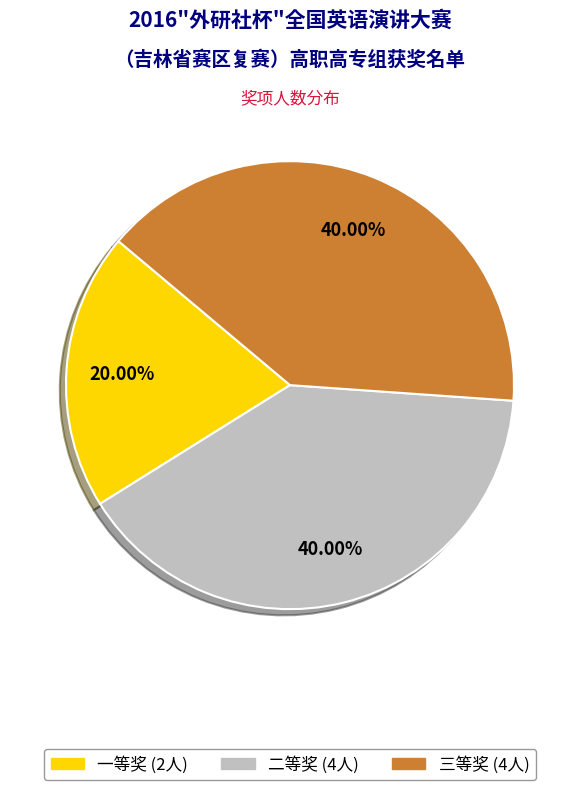

What is the total percentage of 二等奖 and 一等奖?

60.0%